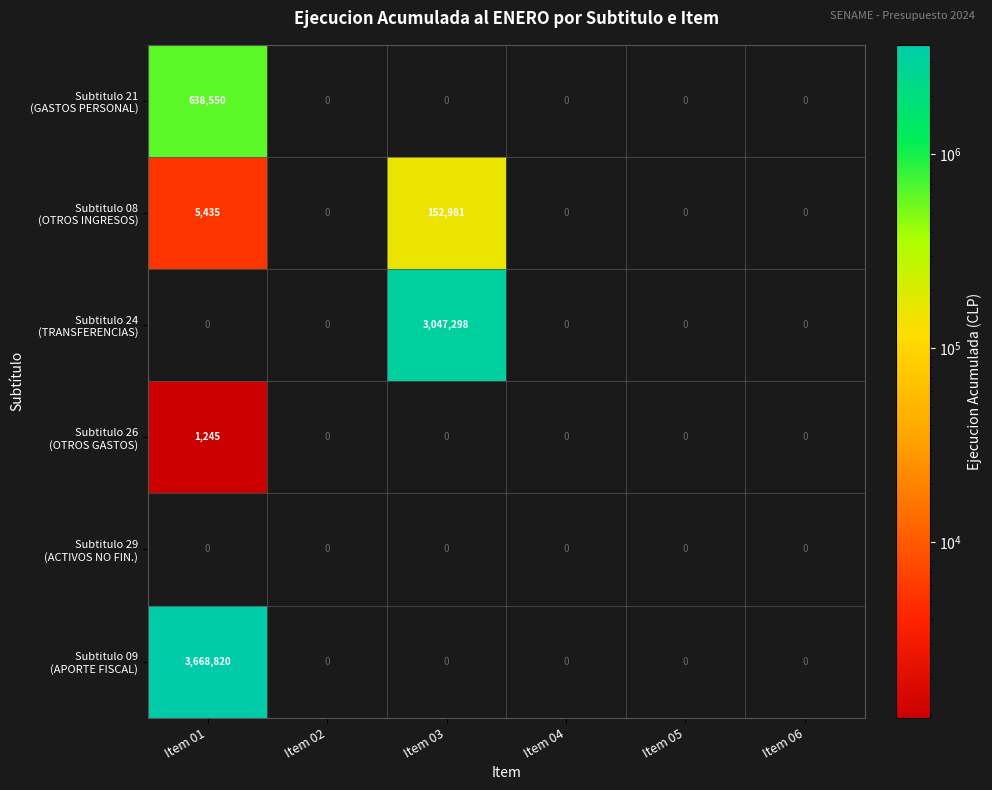

At which category is the sum across all series the highest?

Item 01